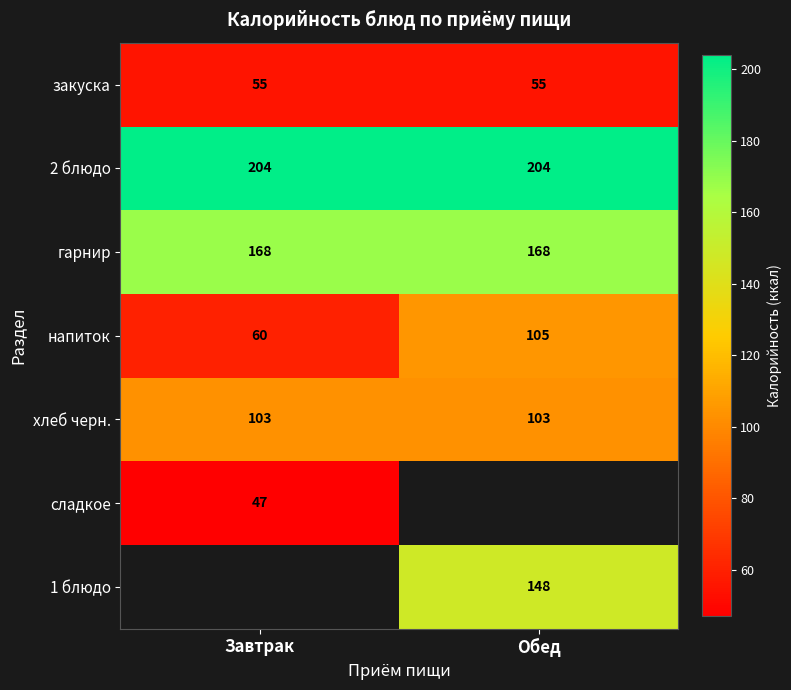

What is the highest value of the хлеб черн. series?

103